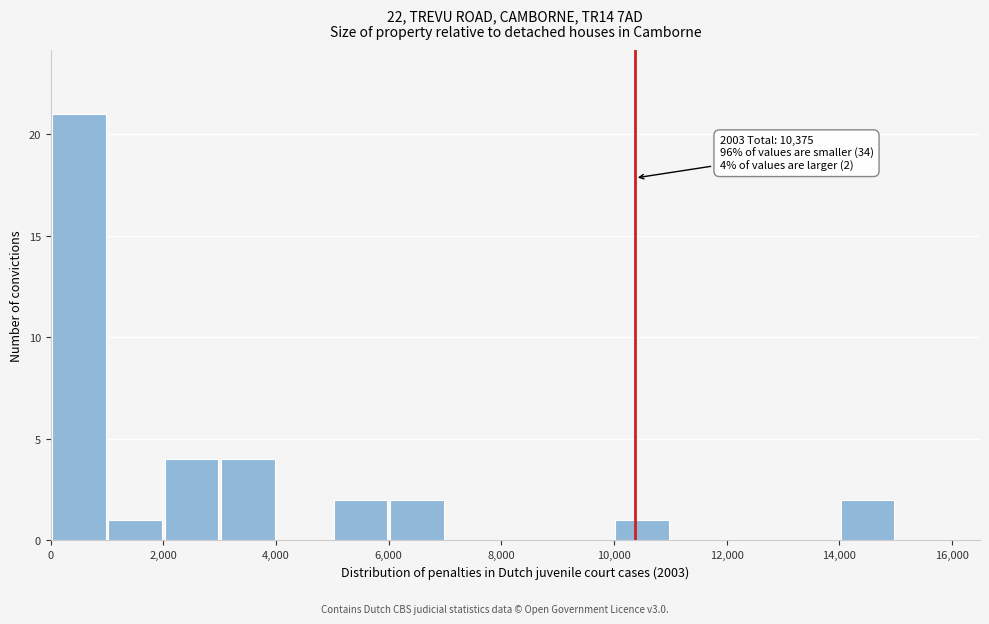

Over which range of the x-axis is the bar tallest?

0 to 1000